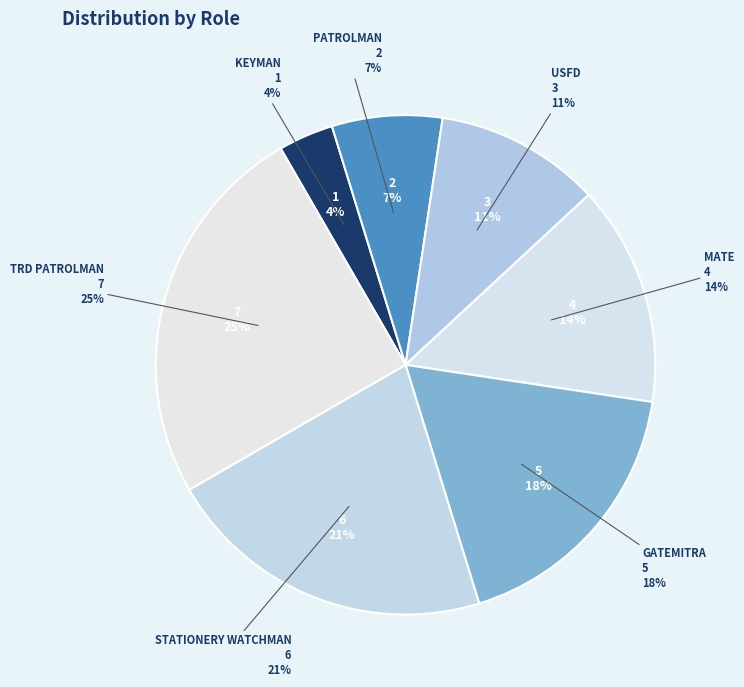

To the nearest percent, what is the difference between the MATE and GATEMITRA slice percentages?

4%